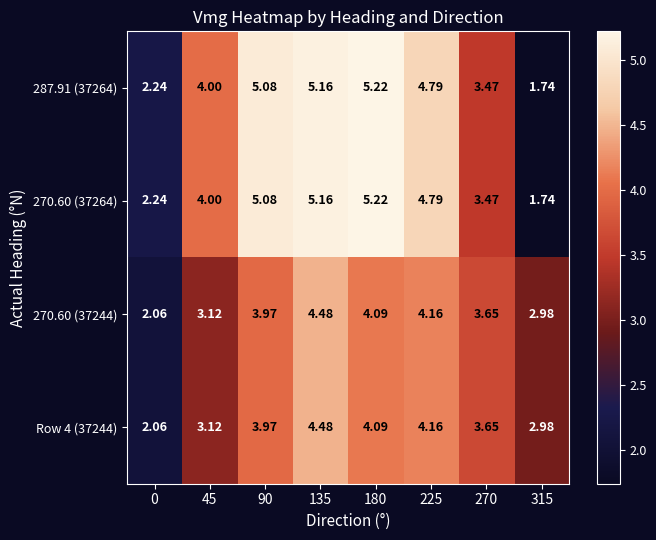

How many series are shown in this chart?

4